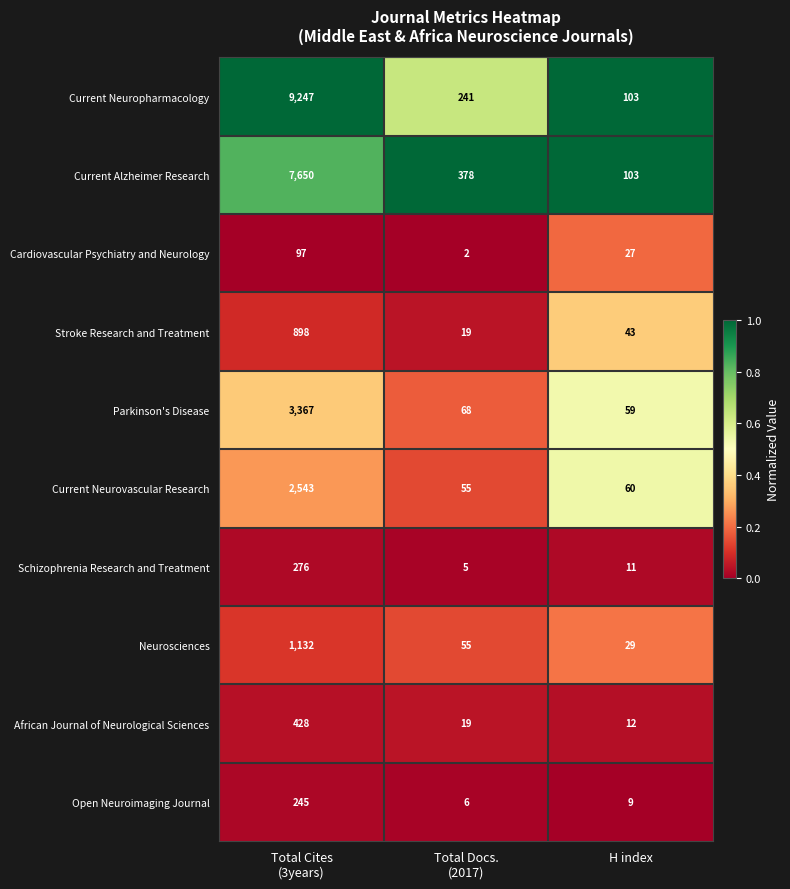

Is it true that Stroke Research and Treatment equals 43 at H index?

True